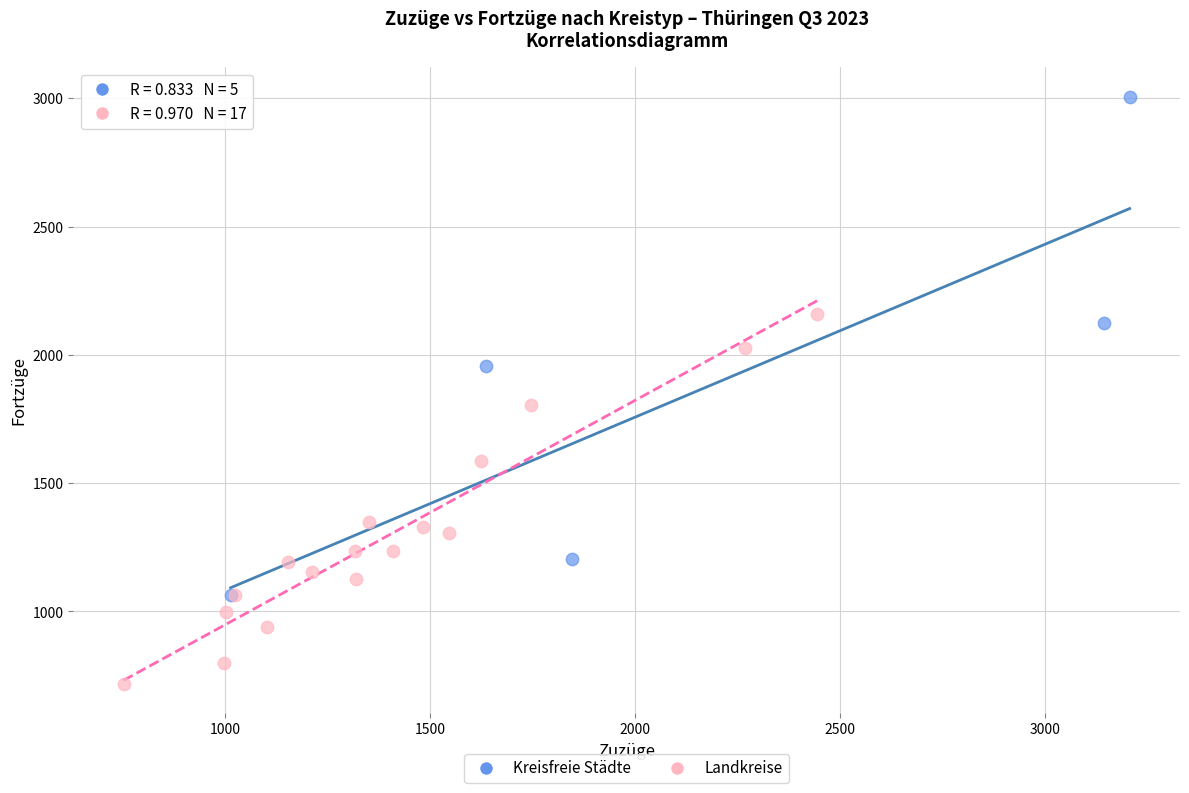

Which series has the largest Y range (max minus min)?

Kreisfreie Städte